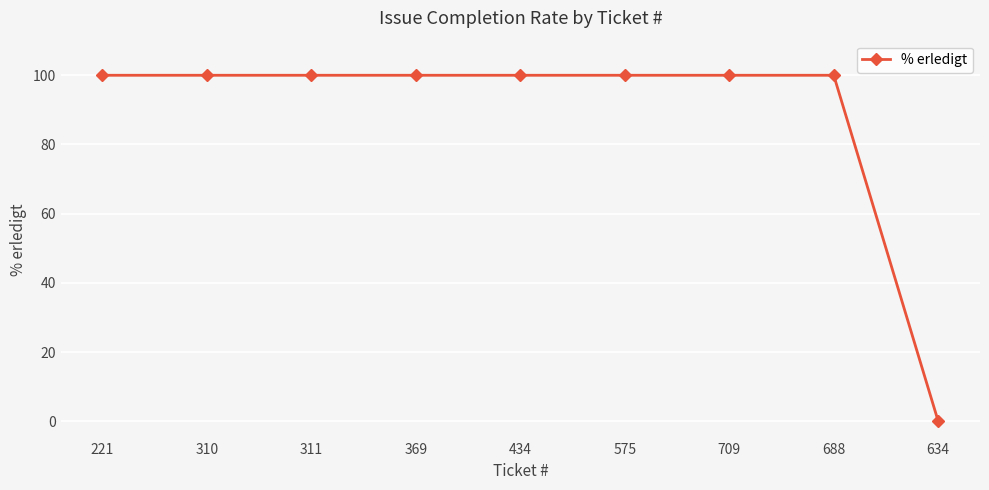

What position from the right is 434?

5